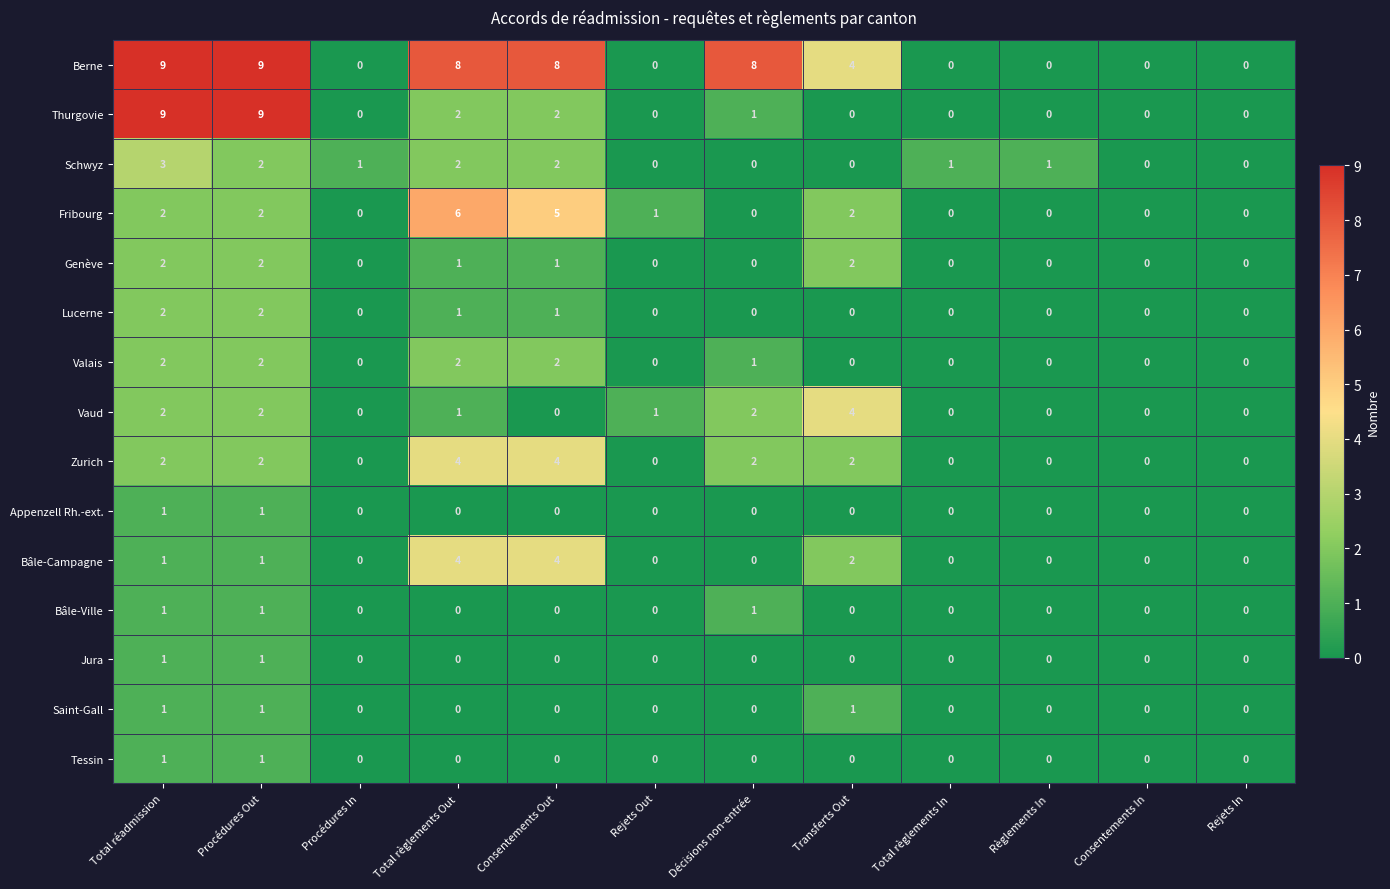

What is the maximum value shown in the chart?

9